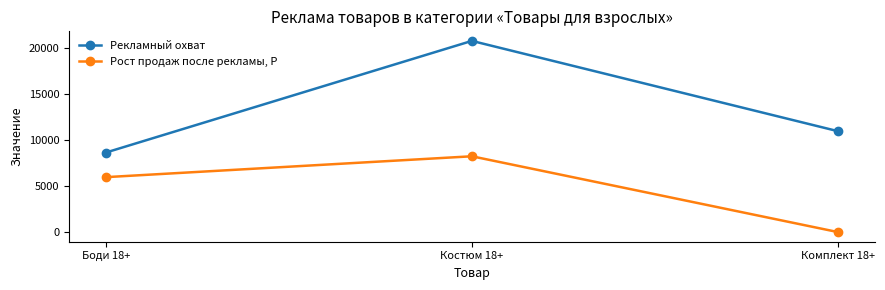

How many data points in Рекламный охват are less than 10940?

1